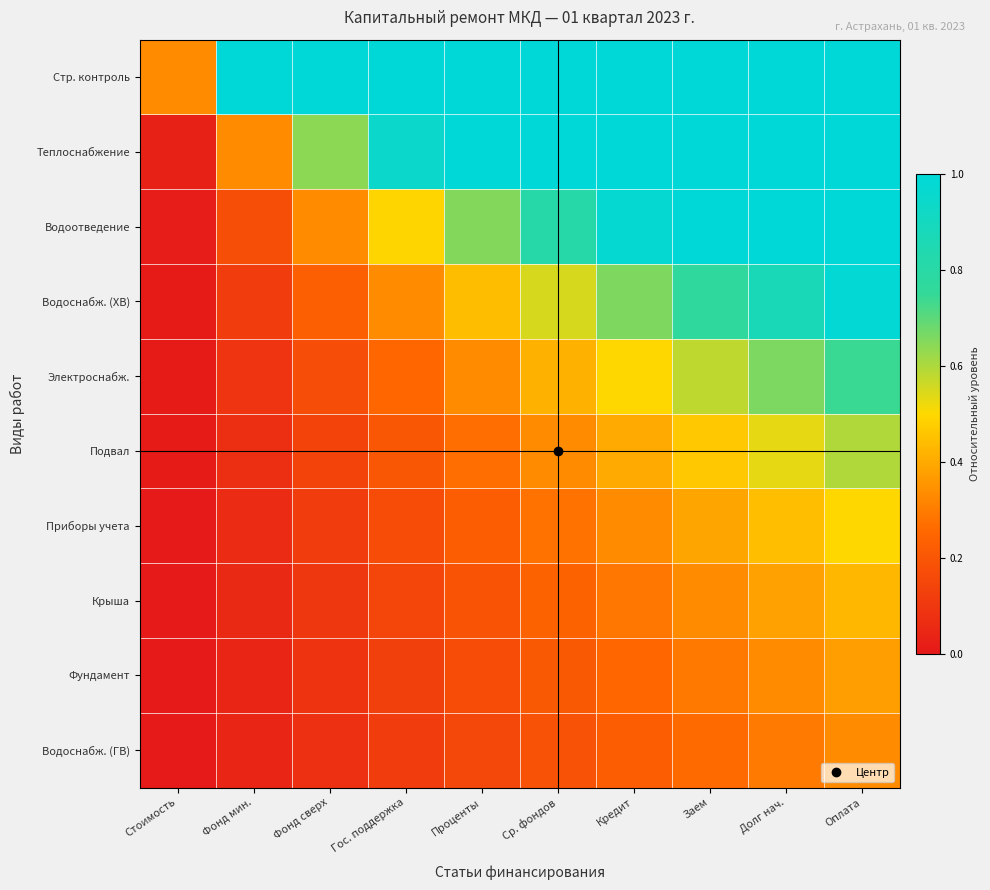

Which has a higher value, Стоимость or Долг нач.?

Долг нач.